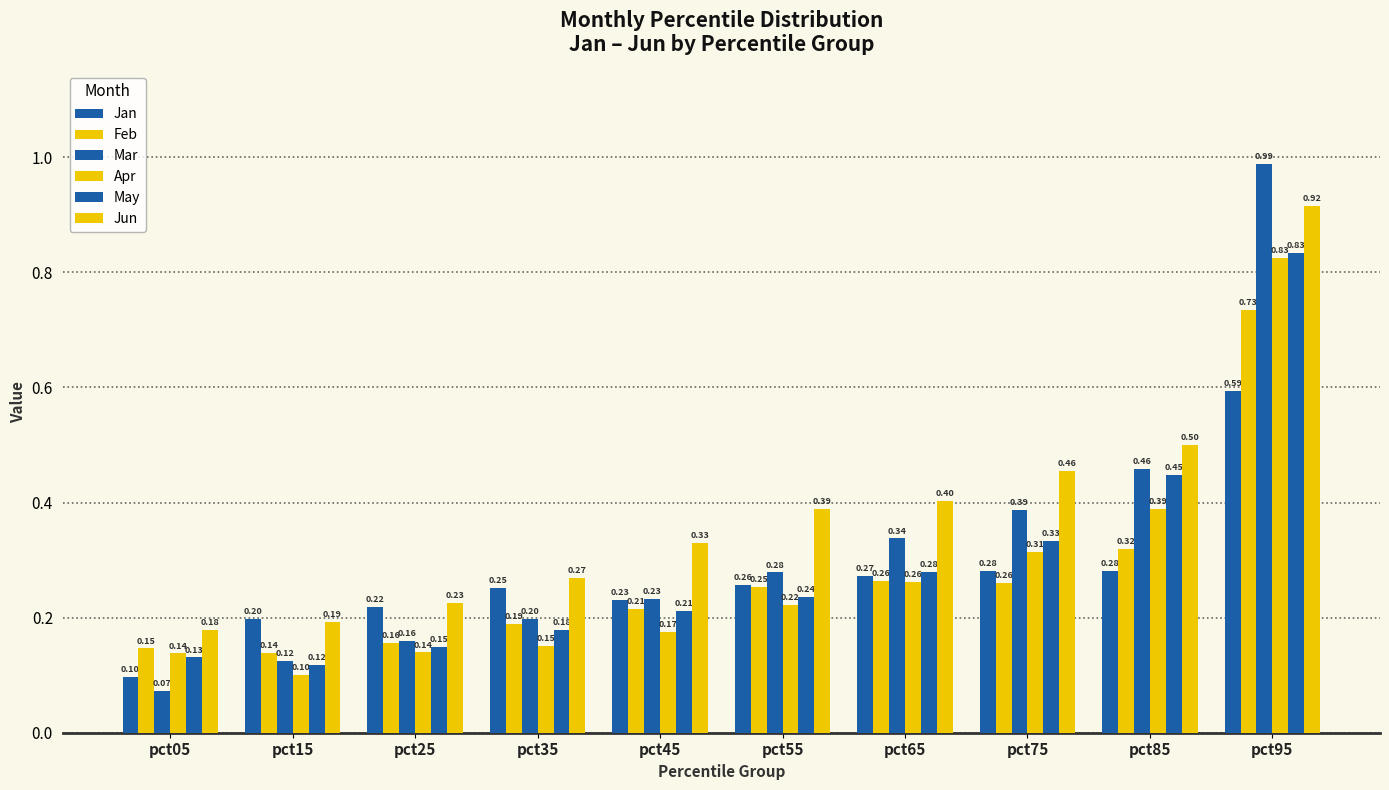

How many bars are there in each group?

6